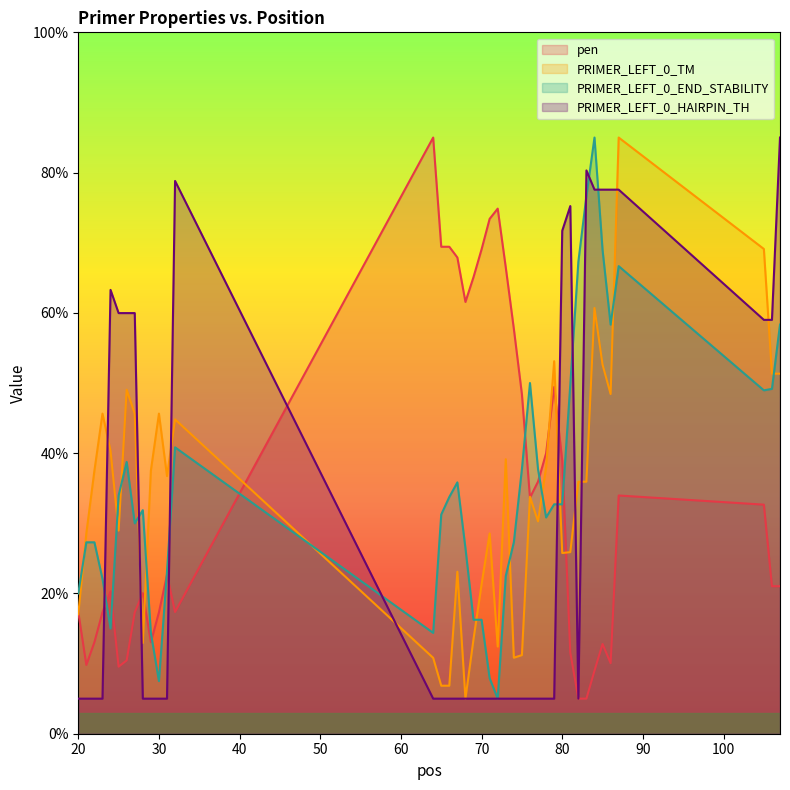

Which series has the largest range (max minus min)?

pen